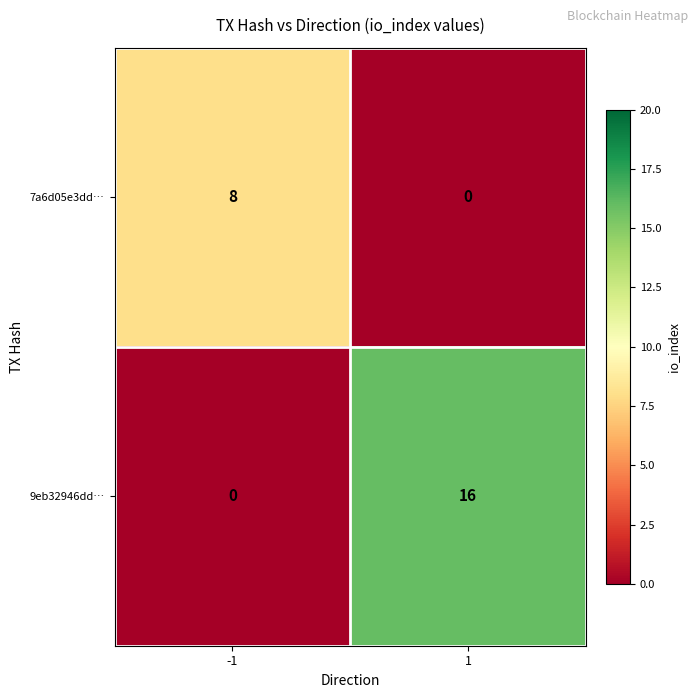

What is the maximum value shown in the chart?

16